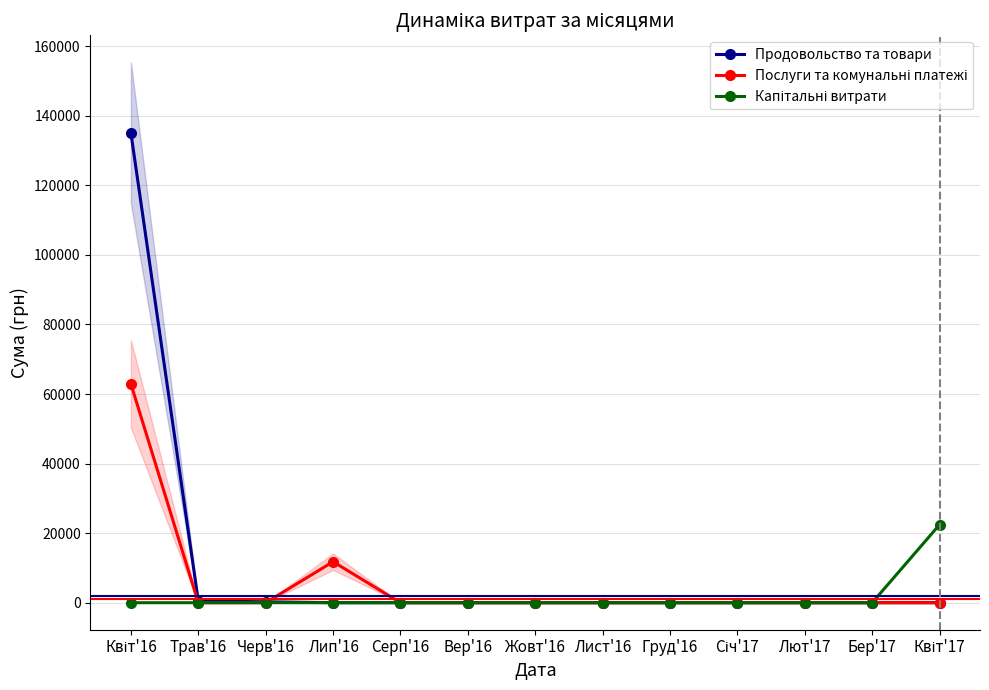

True or false: Капітальні витрати has more than 1 points higher than both neighbors.

False